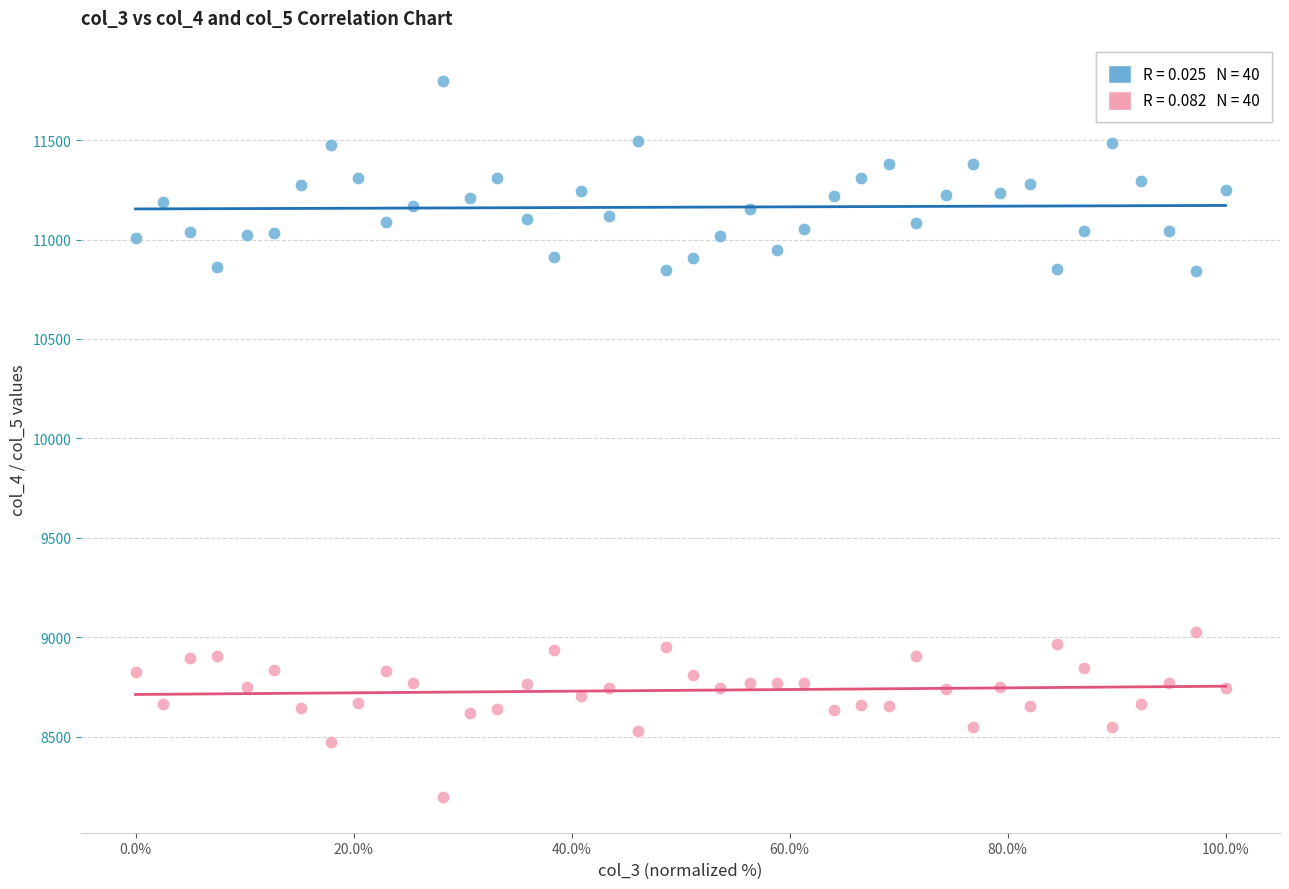

Across all data points, what is the range of Y values (max minus min)?

3602